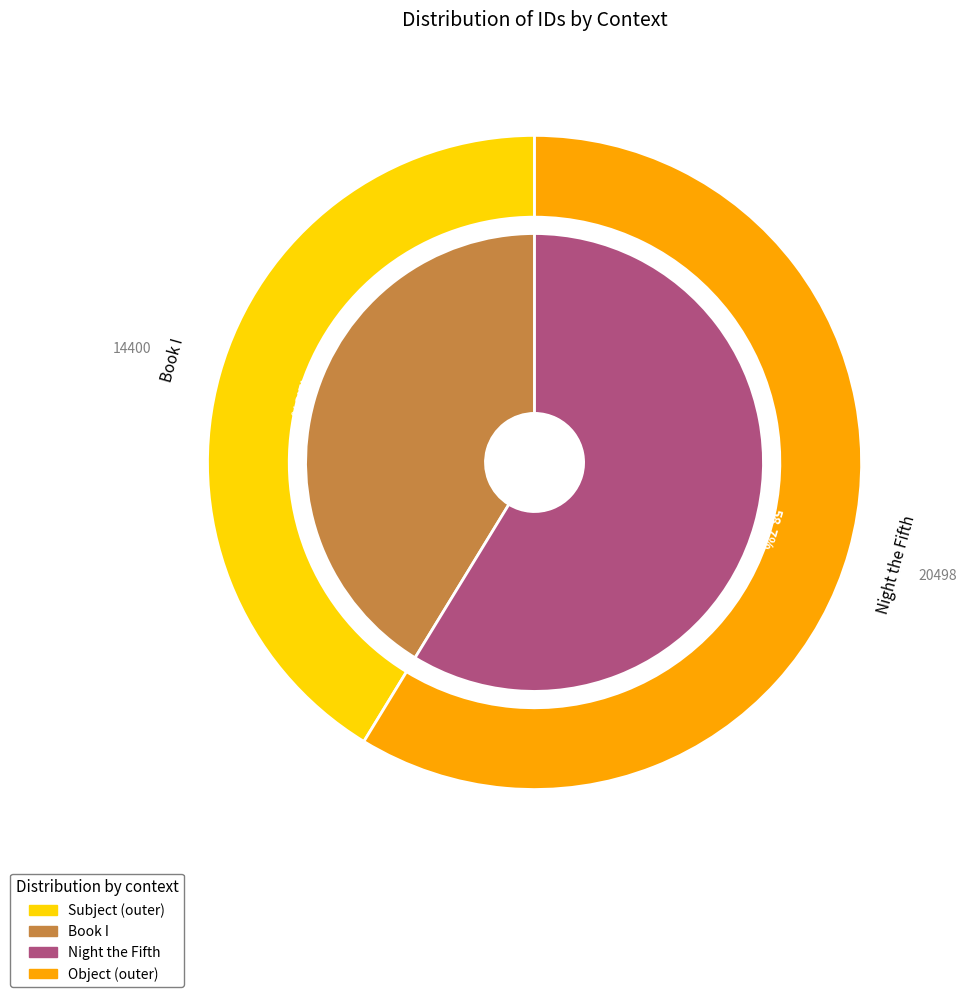

What percentage is the Book I slice, to the nearest percent?

41%